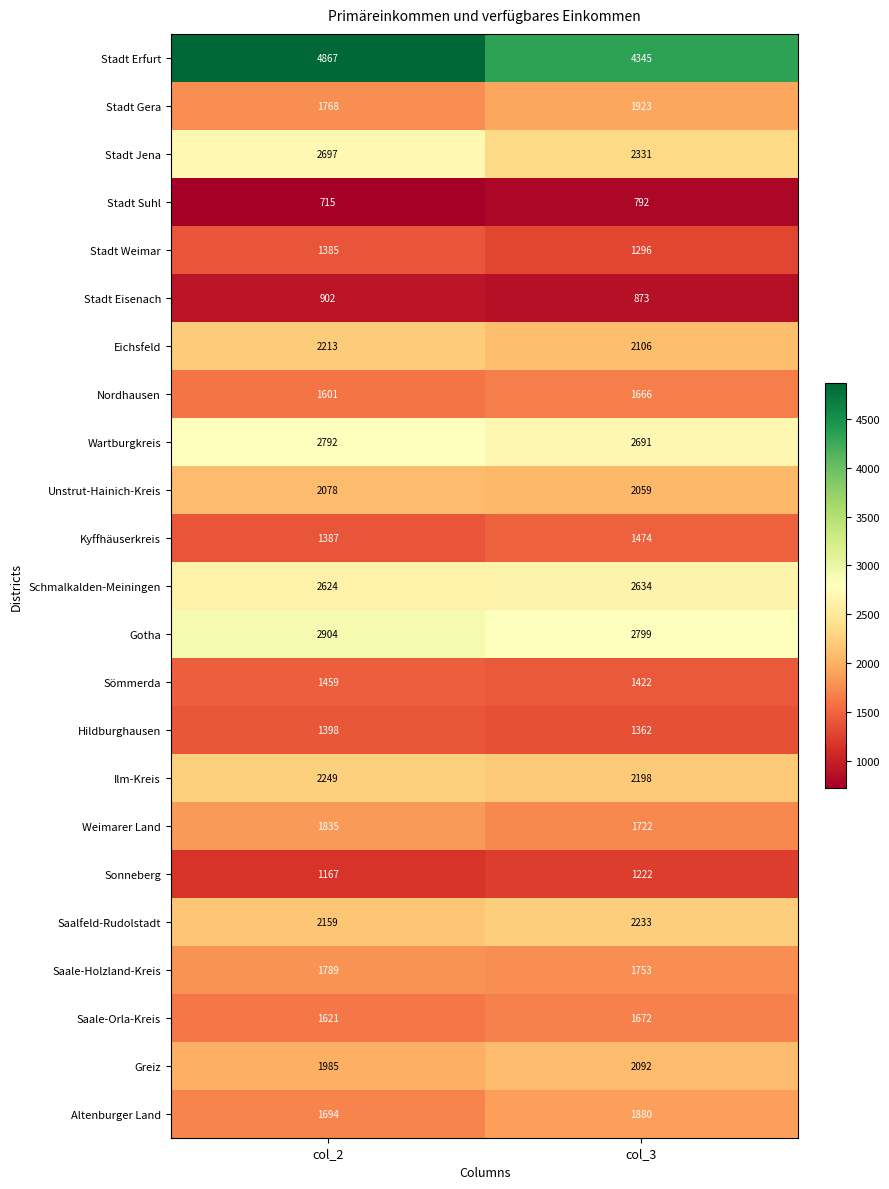

Which series has the largest total across all categories?

Stadt Erfurt